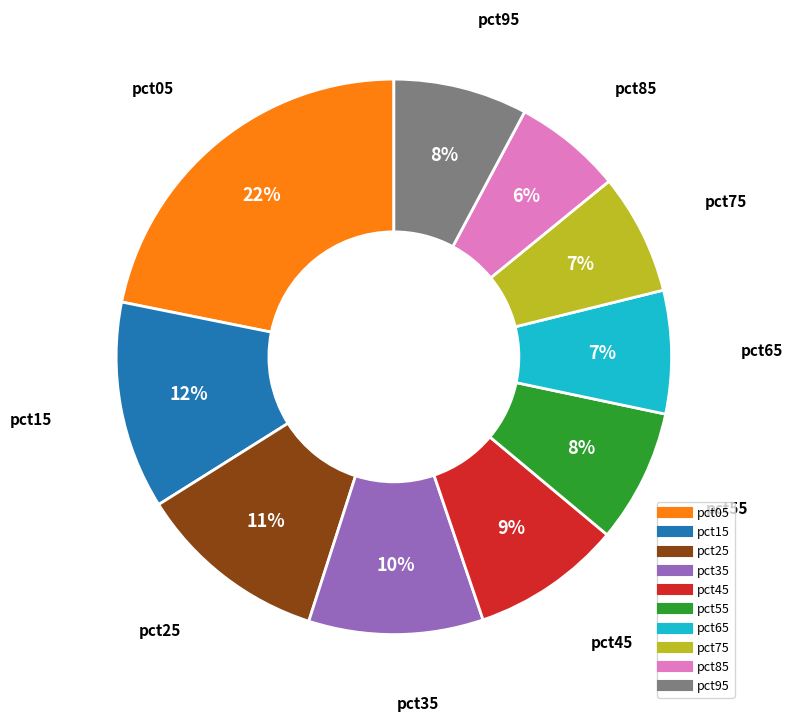

Combined, do pct35 and pct55 account for over 50%?

No